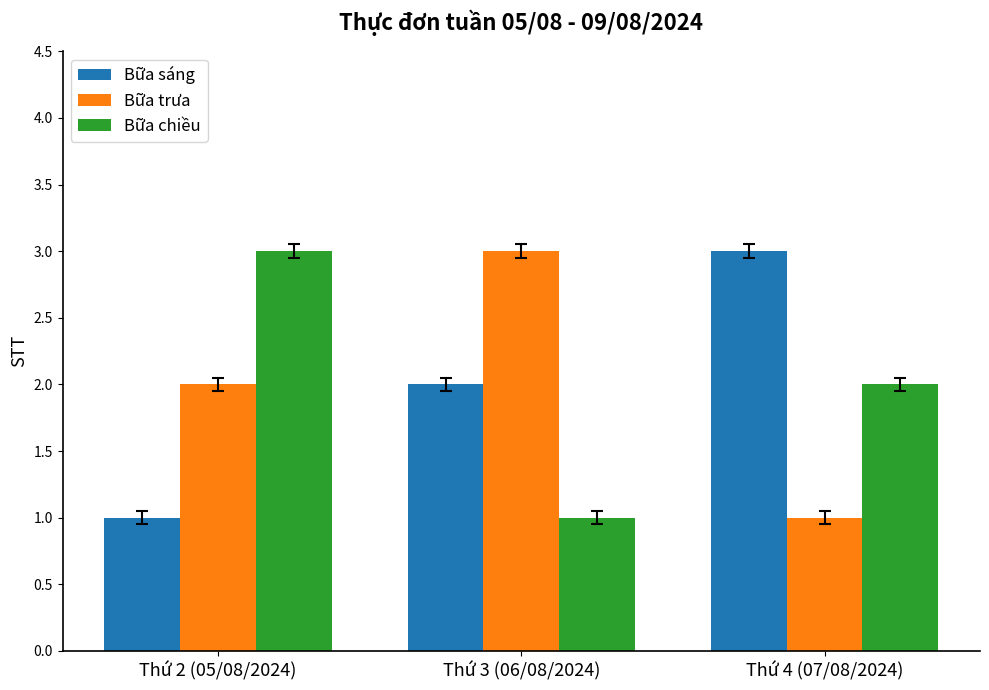

What is the difference between the Bữa trưa values at Thứ 2 (05/08/2024) and Thứ 4 (07/08/2024)?

1